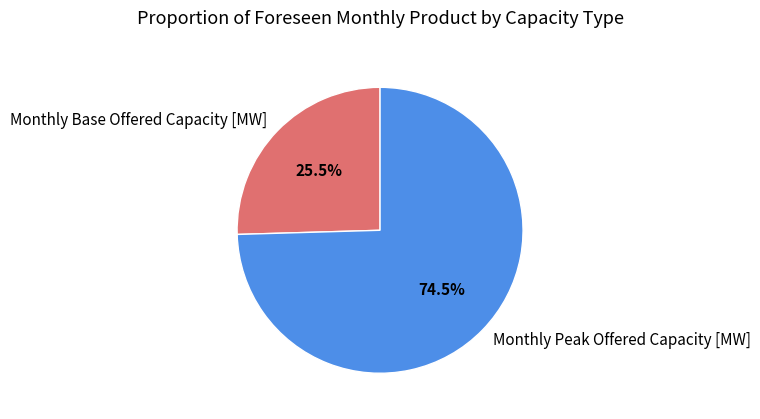

Does any single category account for the majority?

Yes